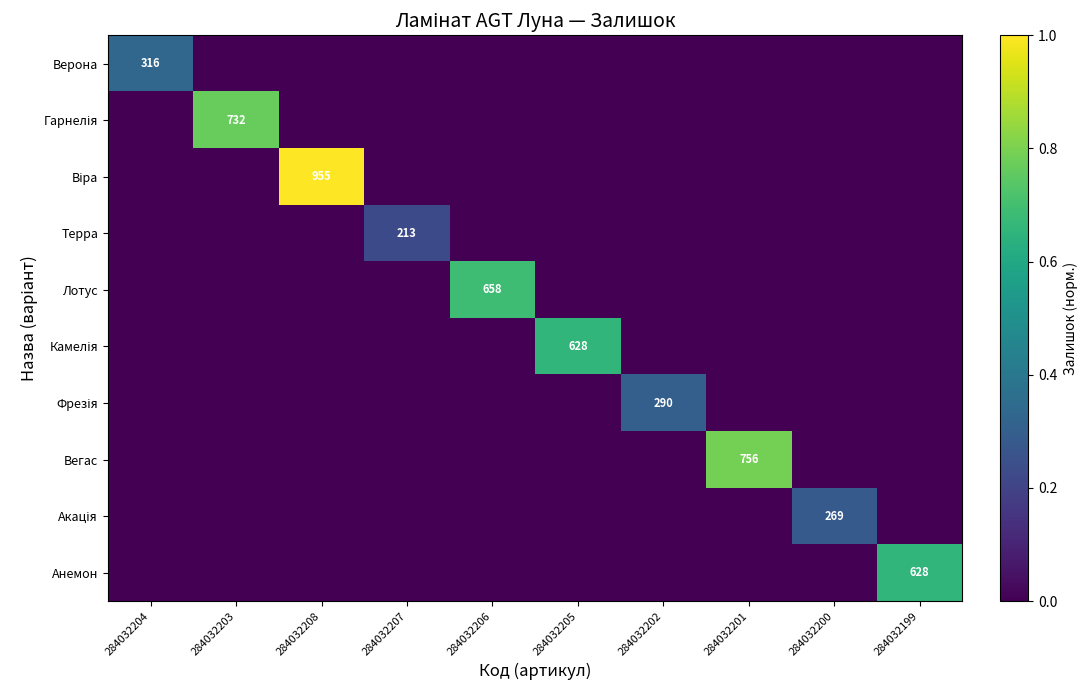

The value of Камелія at 284032205 is 0.2. True or false?

False